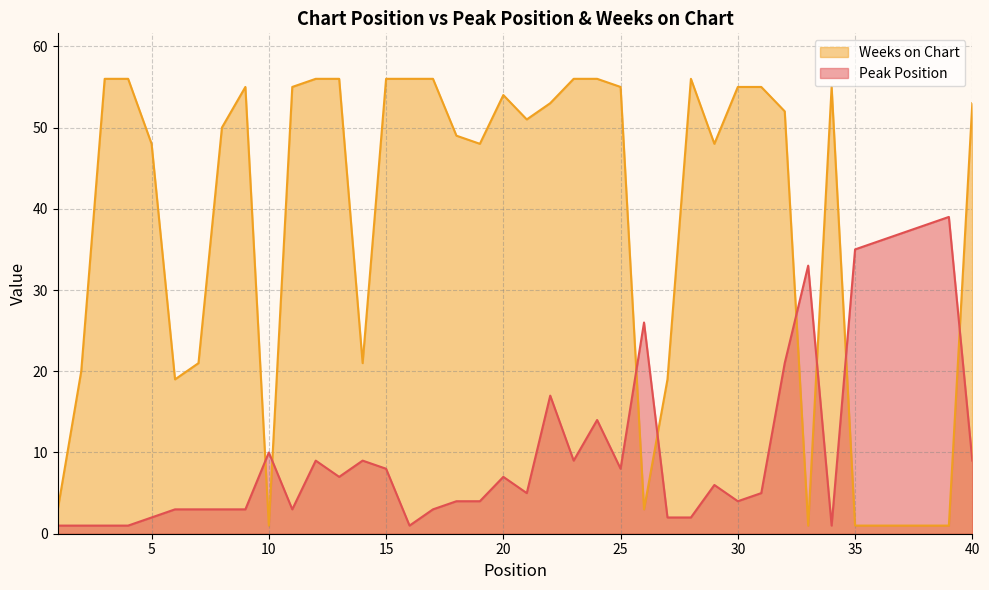

What is the total value across all series at 10?

11